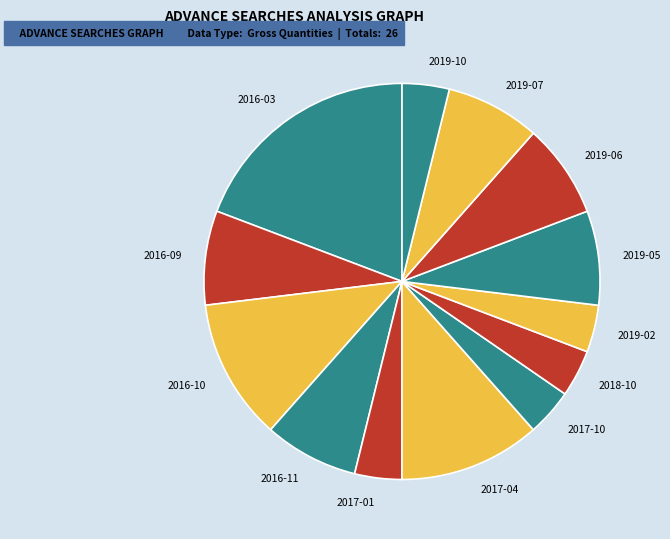

True or false: 2019-02 accounts for 4% of the total.

True